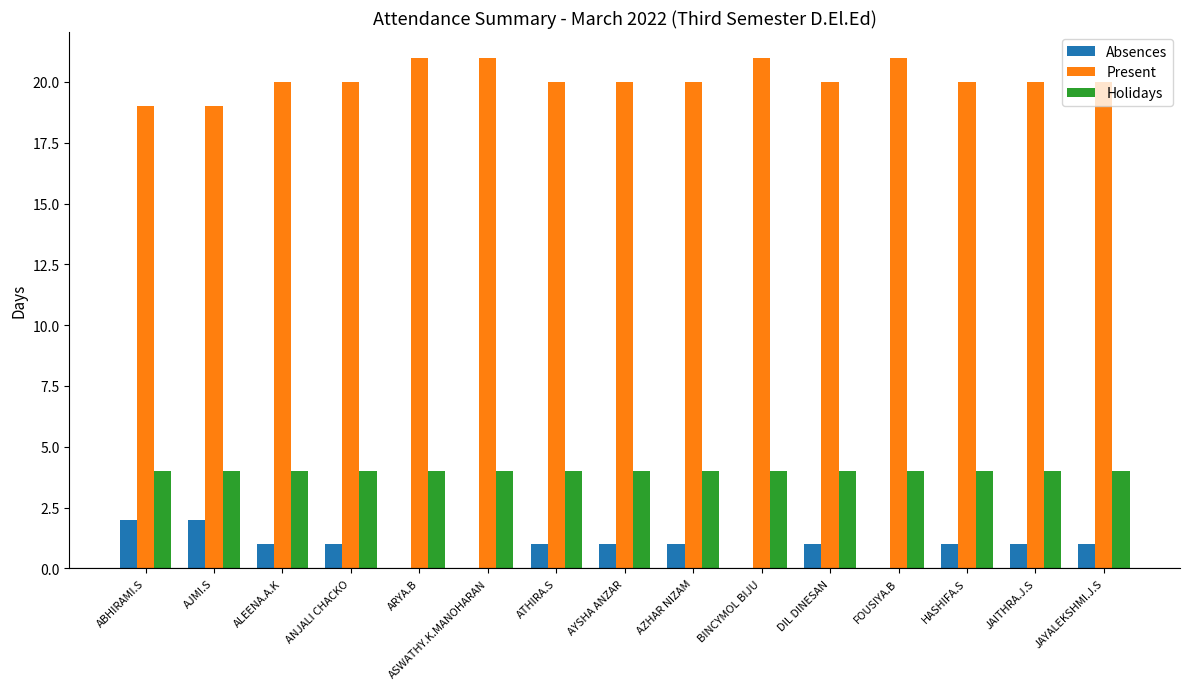

Which series has the largest total across all categories?

Present